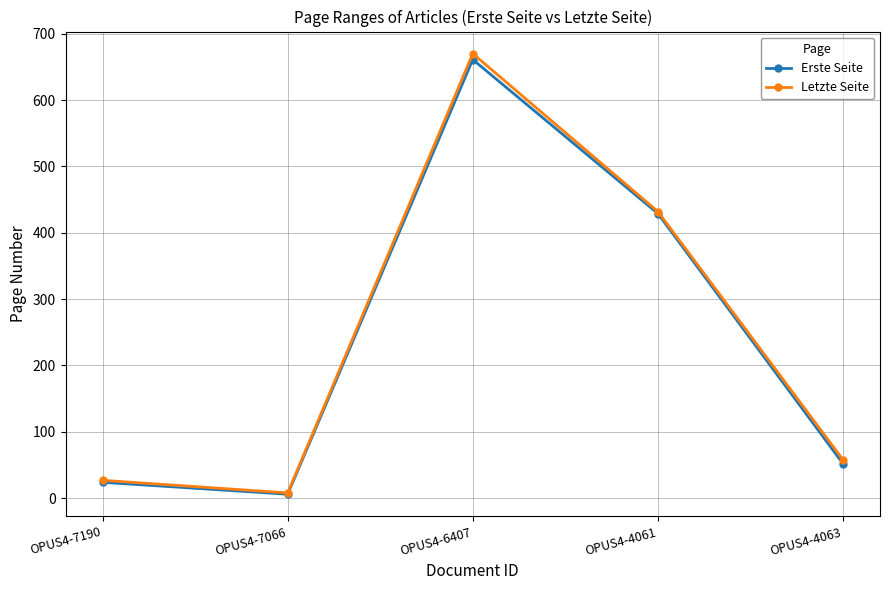

Which series changed the most between OPUS4-7066 and OPUS4-6407?

Letzte Seite